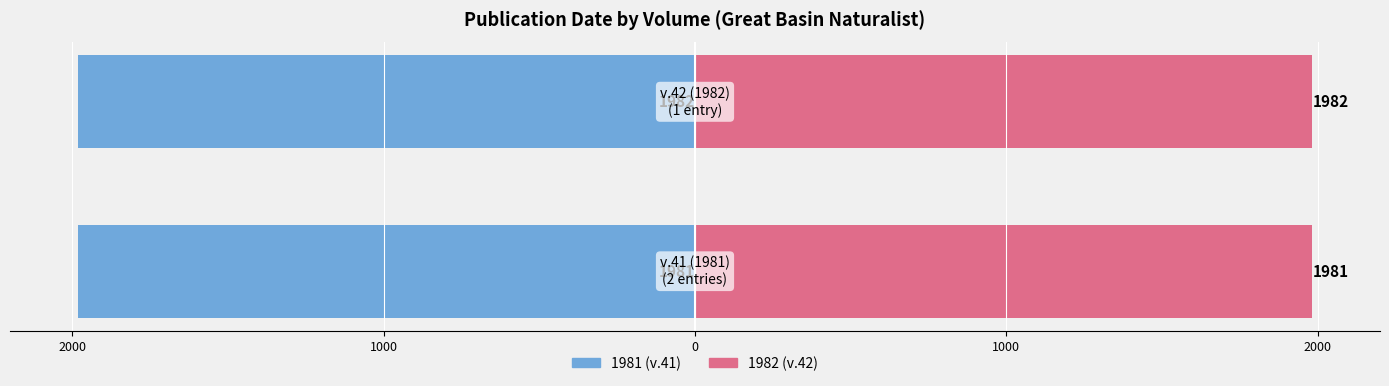

Which series has the largest range (max minus min)?

1981 Entry